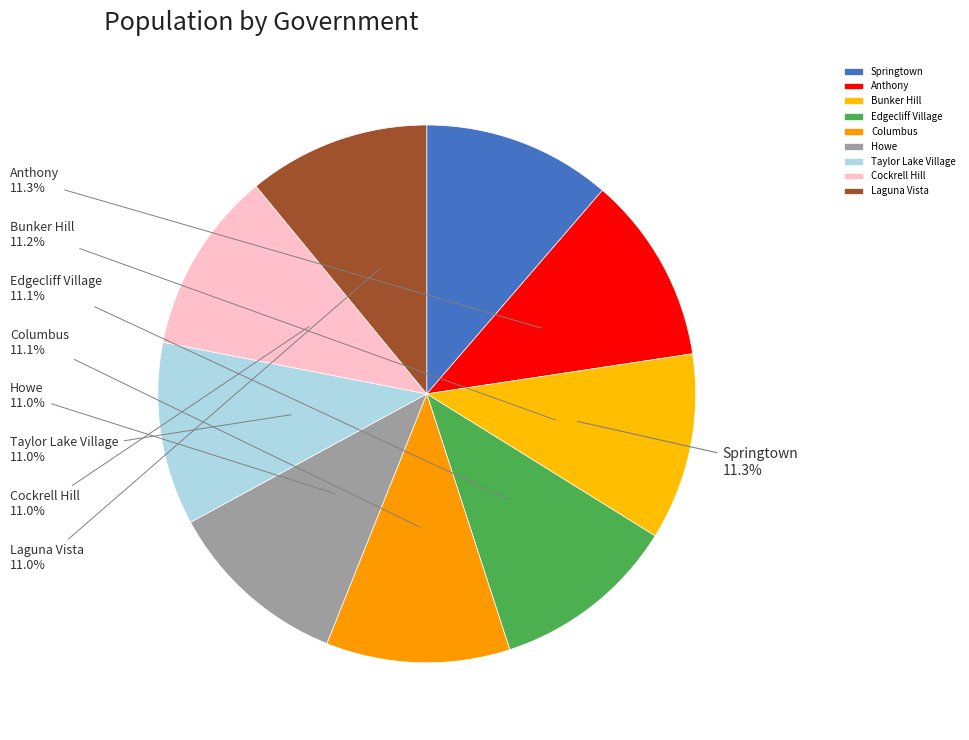

Count the number of slices in the pie.

9